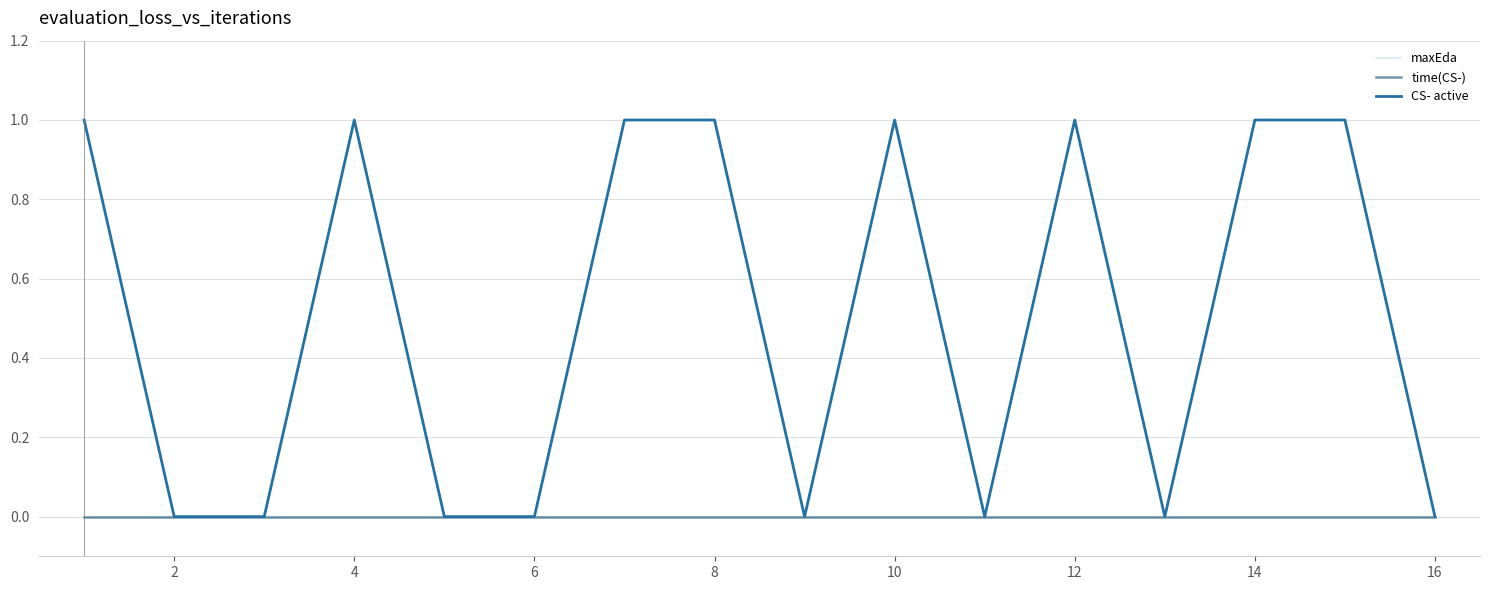

True or false: time(CS-) and maxEda cross at least once.

False